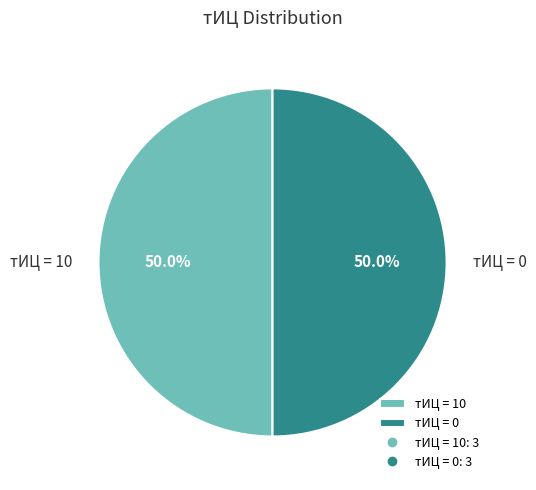

How much of the chart is everything except тИЦ = 0?

50.0%